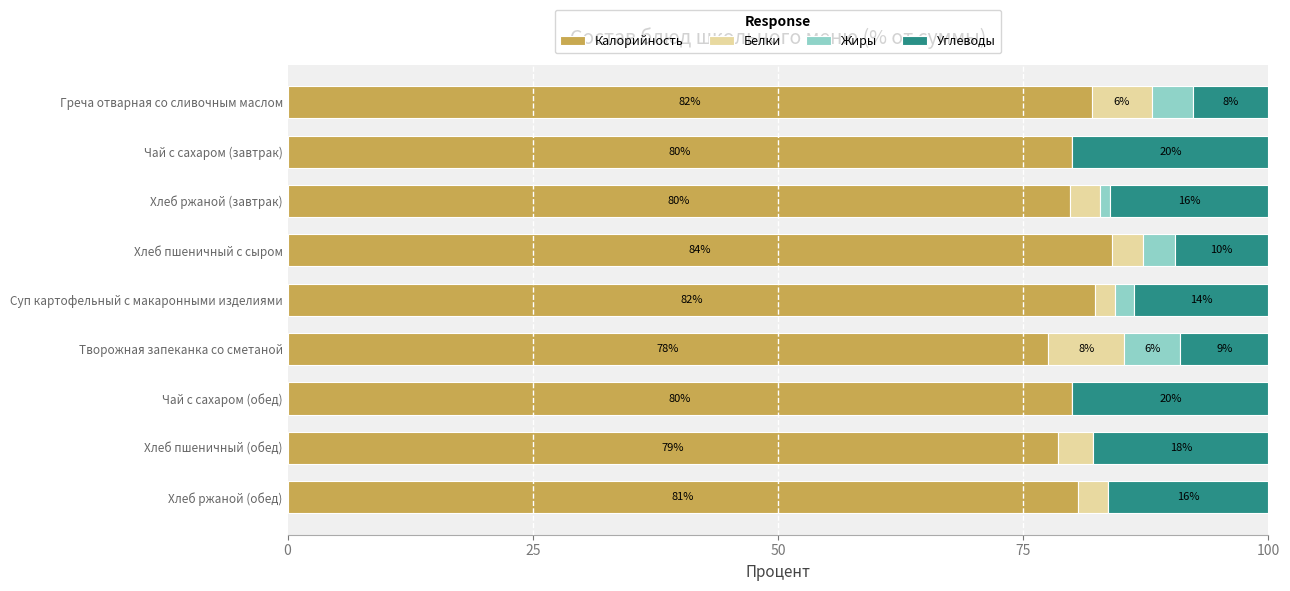

At how many categories does at least one series exceed 42?

9